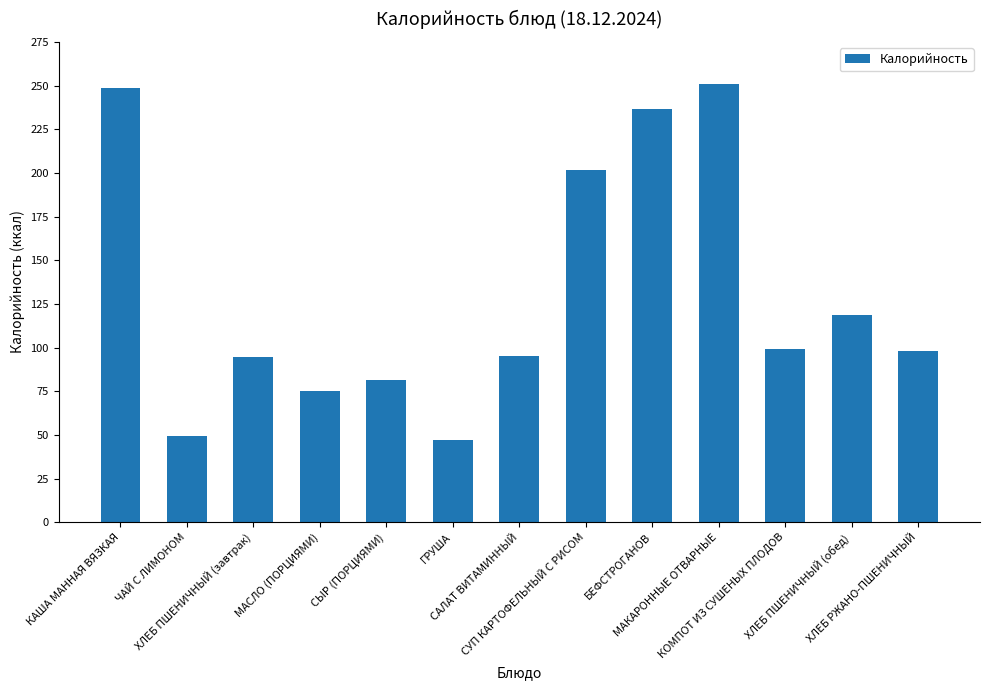

What is the label of the 7th bar from the right?

САЛАТ ВИТАМИННЫЙ